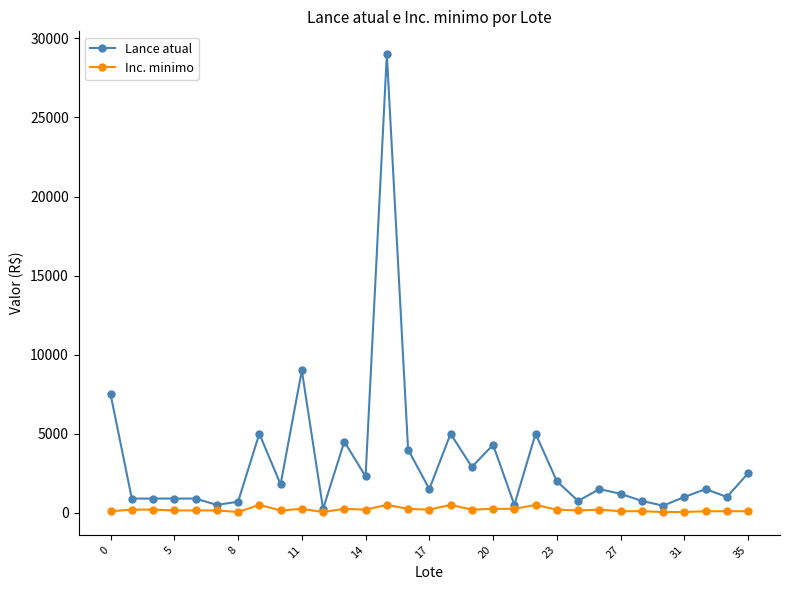

Which series has the widest spread of values?

Lance atual